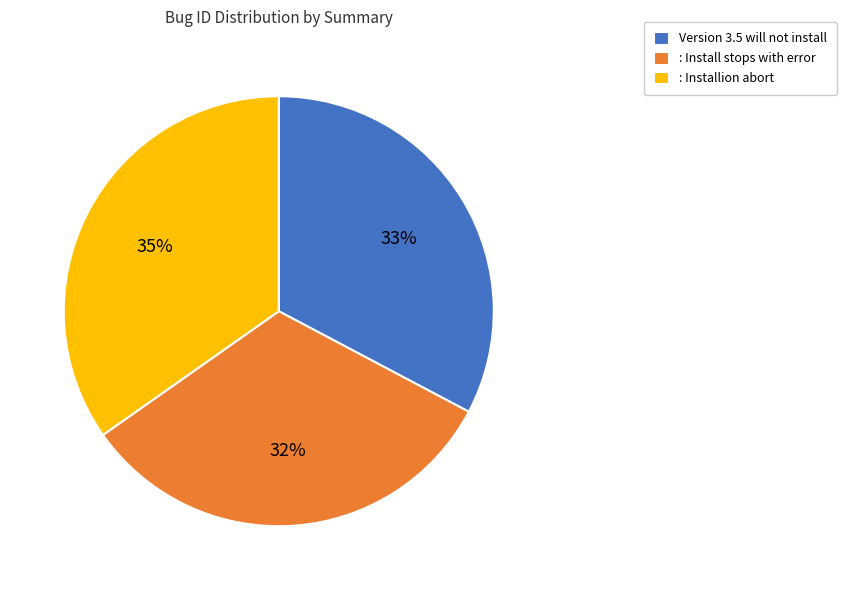

Count the number of slices in the pie.

3